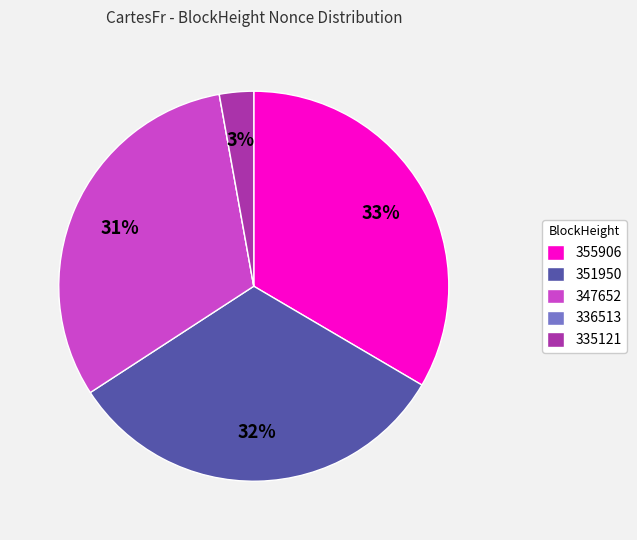

To the nearest percent, what is the difference between the 347652 and 351950 slice percentages?

1%